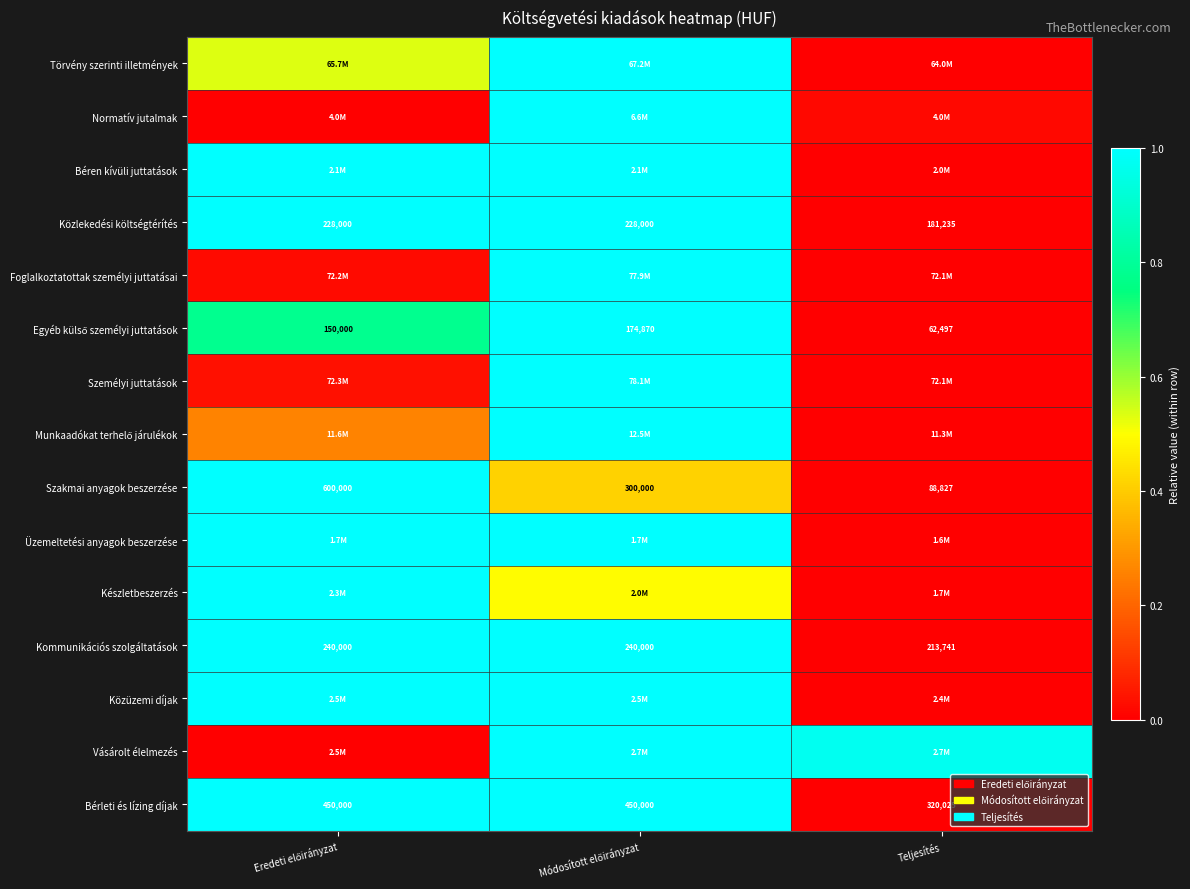

Which category has the lowest value in the Kommunikációs szolgáltatások series?

Teljesítés